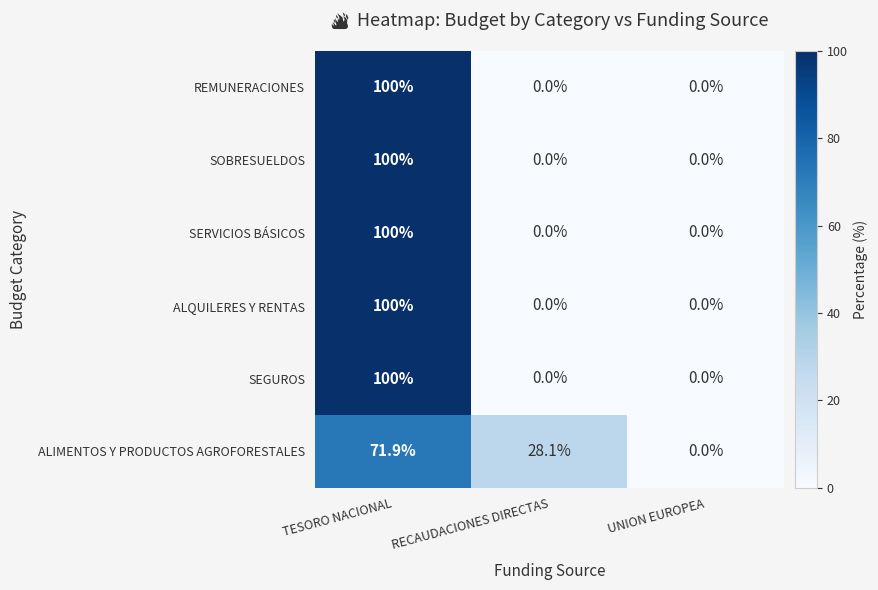

The SEGUROS series shows 100.0 at TESORO NACIONAL. True or false?

True